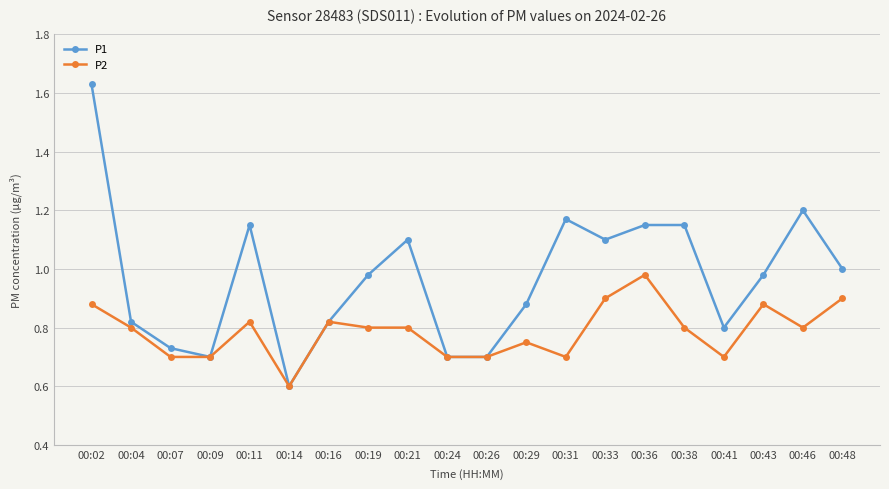

Rank the series by their maximum value, from highest to lowest.

P1, P2